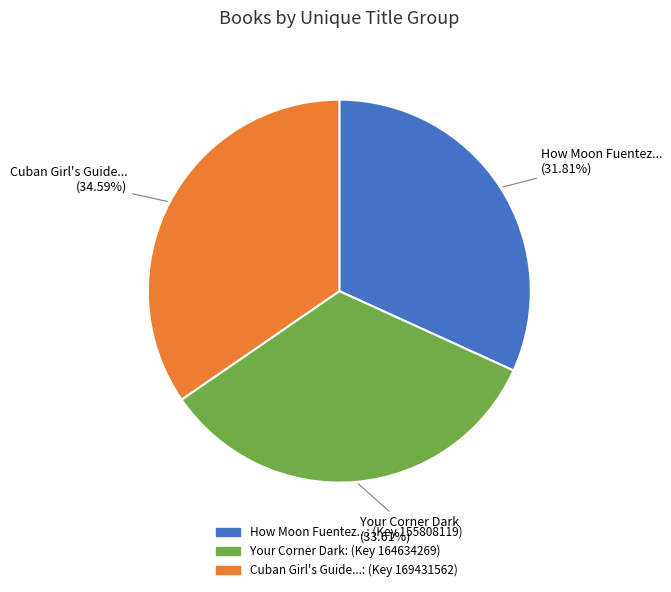

Is there any slice that represents more than half of the pie?

No